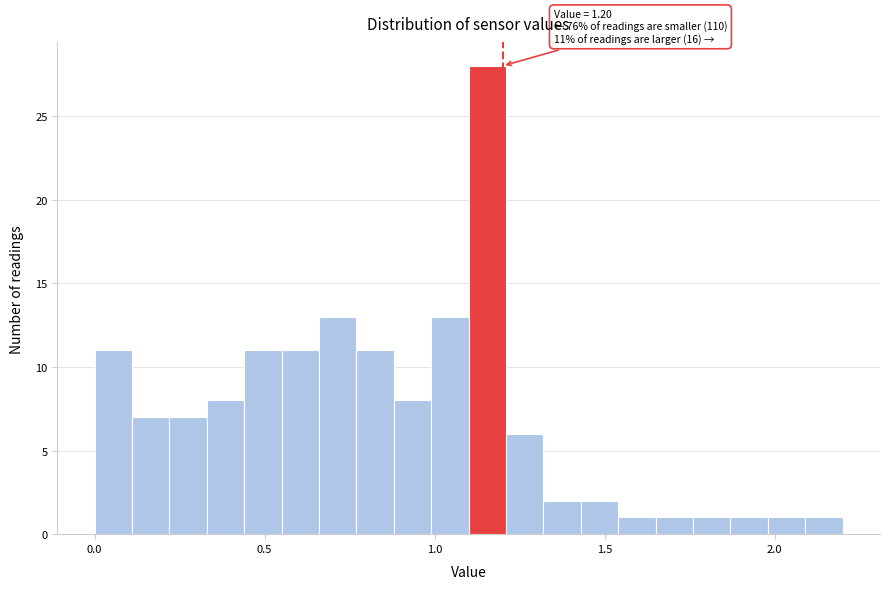

Around what value on the x-axis is the tallest bar? Give the approximate position of its centre, as read against the axis.

1.15